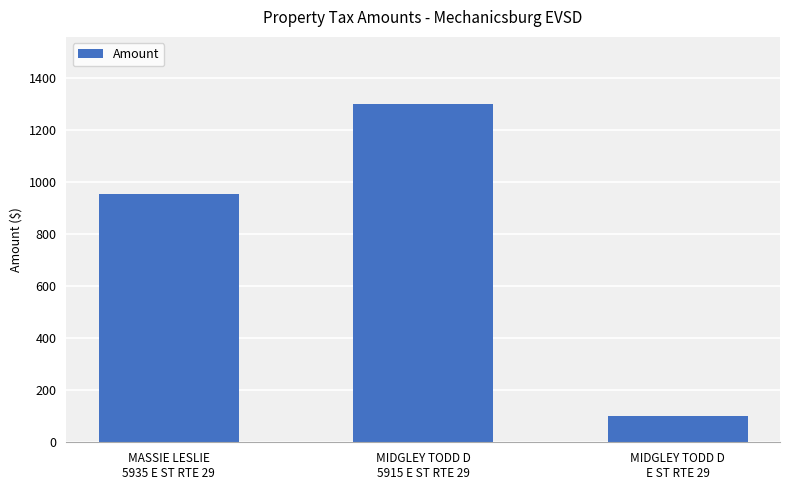

Between MASSIE LESLIE
5935 E ST RTE 29 and MIDGLEY TODD D
E ST RTE 29, which is larger?

MASSIE LESLIE
5935 E ST RTE 29